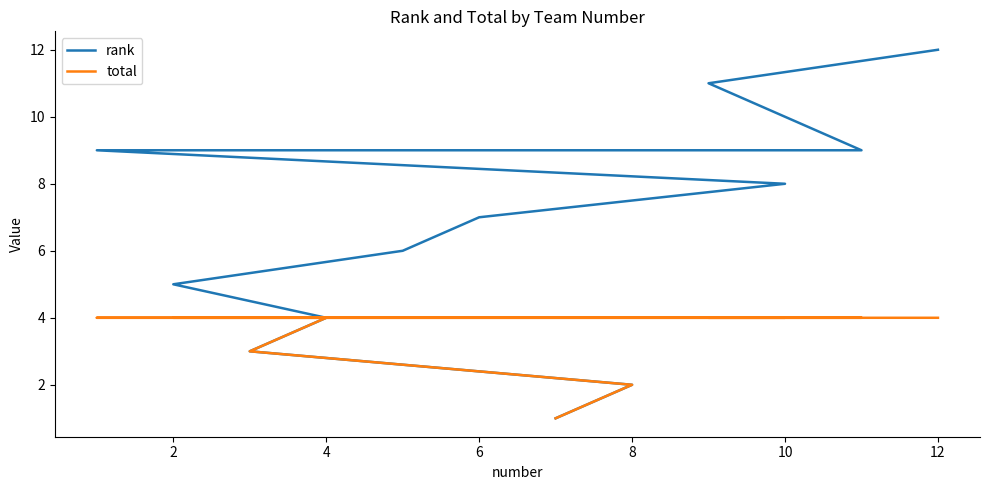

Reading left to right, transcribe all the data shown in this chart.

rank: 1	2	3	4	5	6	7	8	9	9	11	12
total: 1	2	3	4	4	4	4	4	4	4	4	4